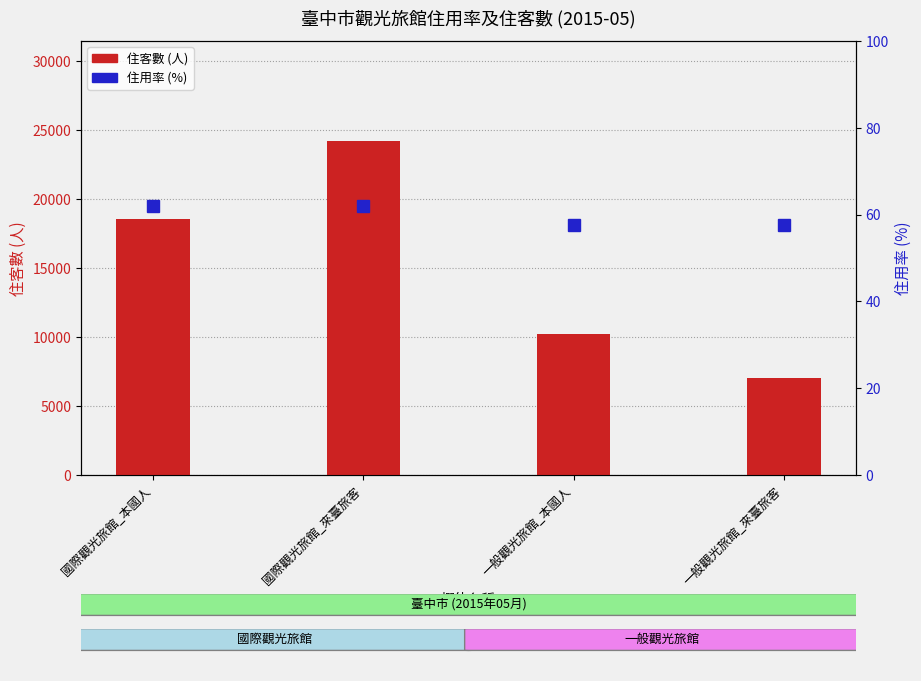

Which has a higher value, 國際觀光旅館_來臺旅客 or 一般觀光旅館_本國人?

國際觀光旅館_來臺旅客